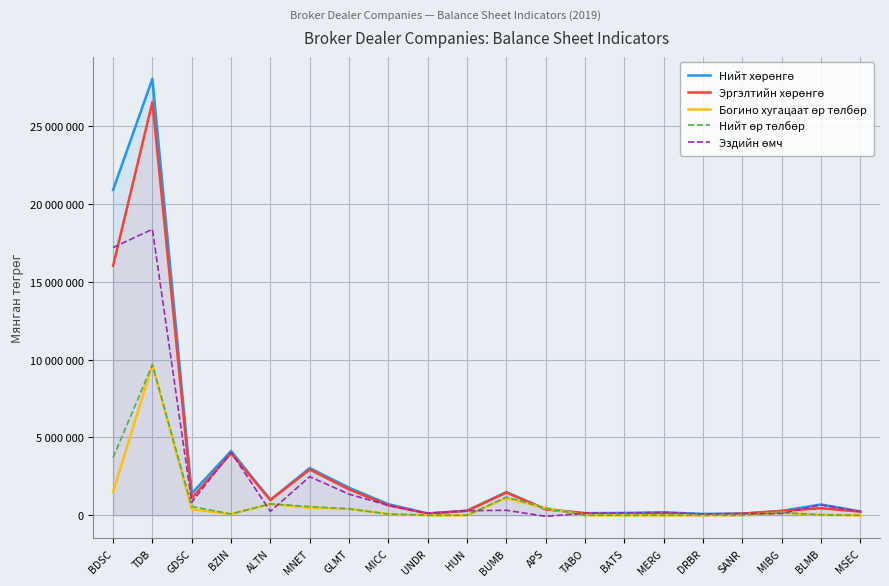

What is the label of the 18th point from the left?

MIBG